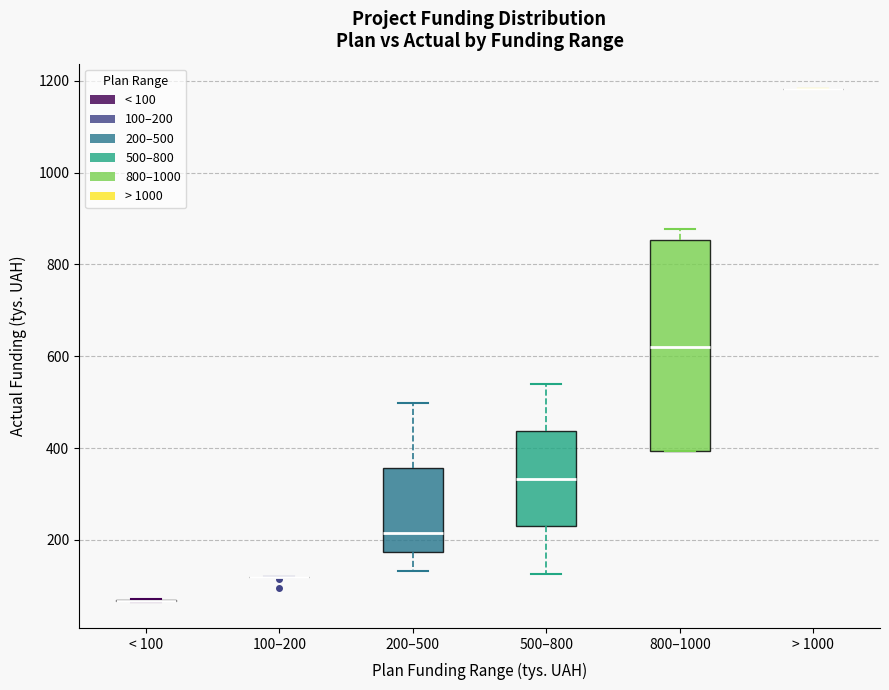

Reading left to right, transcribe this box plot: for each box, give where its median line is, the range the box spans, and where its two whiskers end, as read against the y-axis. The values are not printed on the chart, so give them approximately, as read against the axis.

< 100: box collapsed to a line at 60, whiskers 60 to 80
100–200: box collapsed to a line at 120, whiskers 120 to 120
200–500: median 220, box 180 to 360, whiskers 140 to 500
500–800: median 340, box 220 to 440, whiskers 120 to 540
800–1000: median 620, box 400 to 860, whiskers 400 to 880
> 1000: box collapsed to a line at 1180, whiskers 1180 to 1180